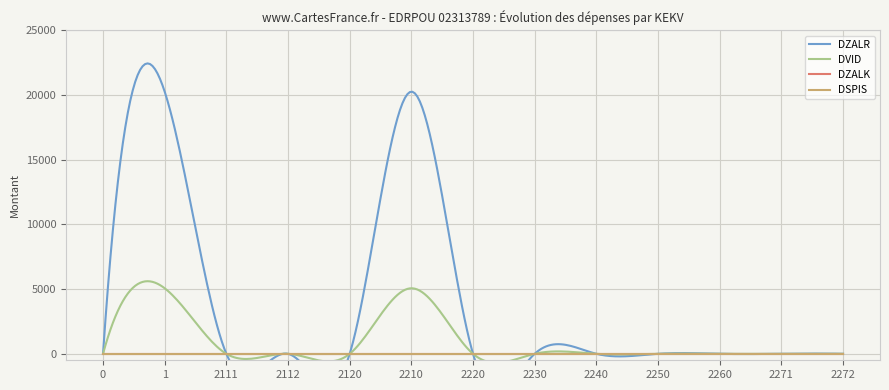

Which series has the largest range (max minus min)?

DZALR